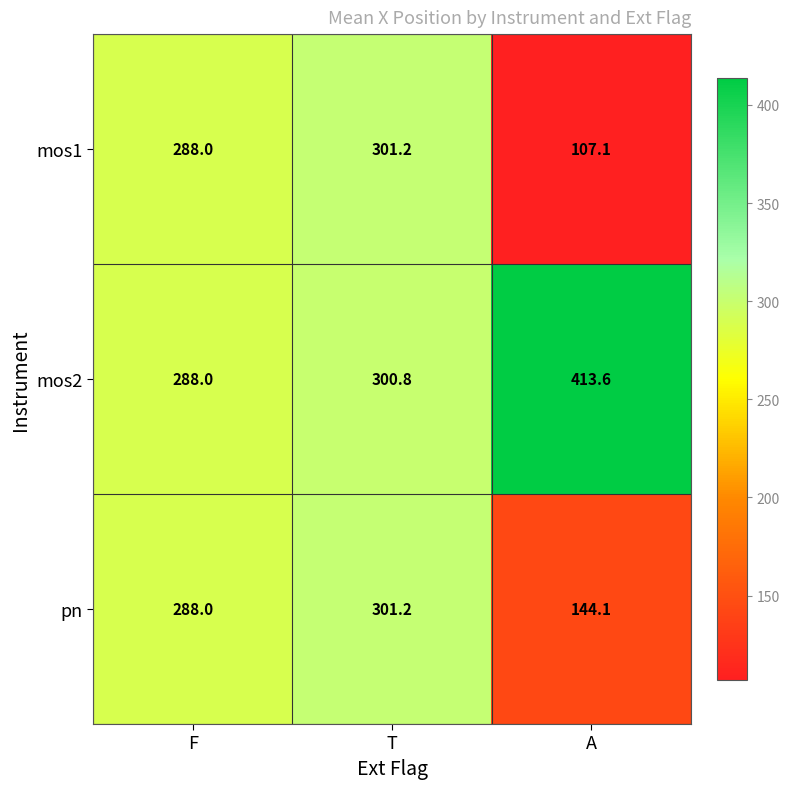

At which category is the sum across all series the highest?

T